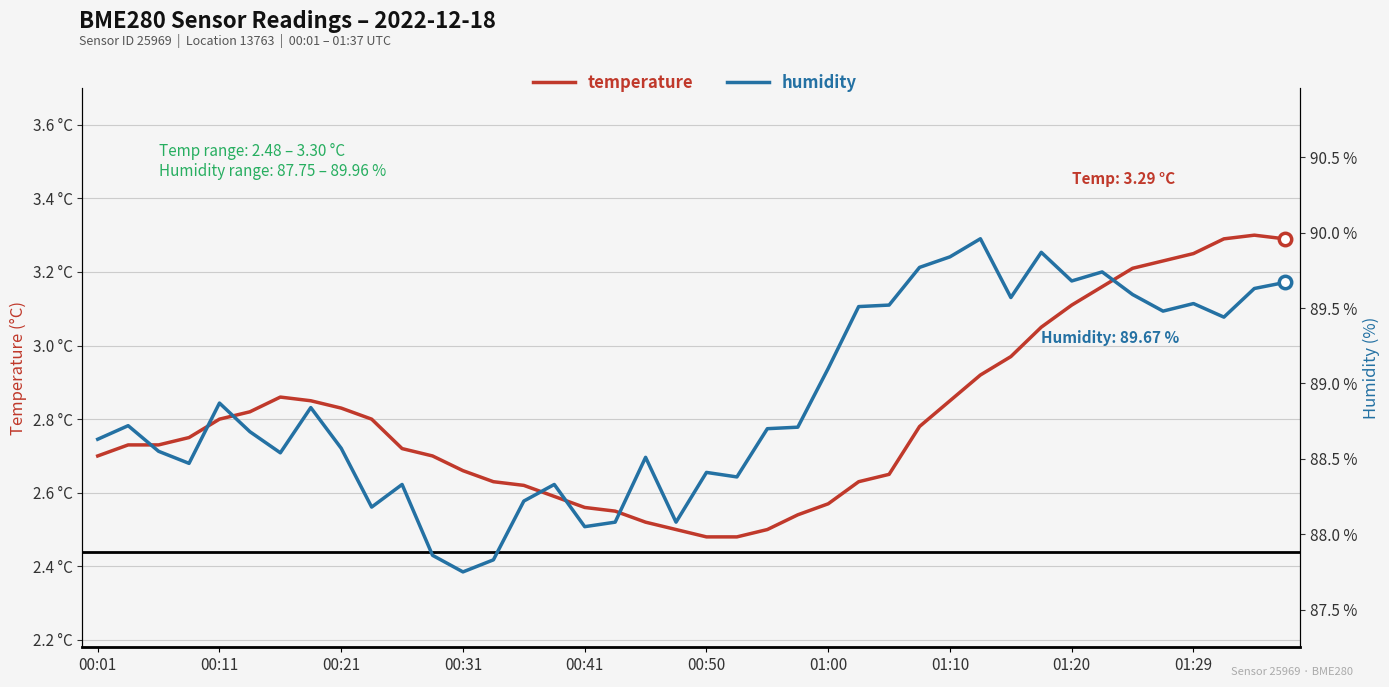

At which category is the sum across all series the highest?

39